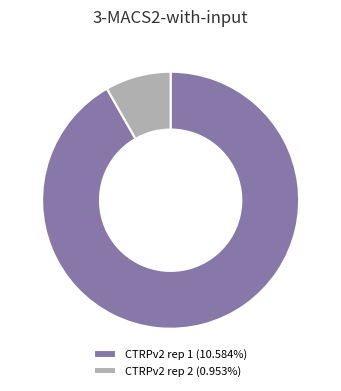

Which slice is the smallest?

CTRPv2 rep 2